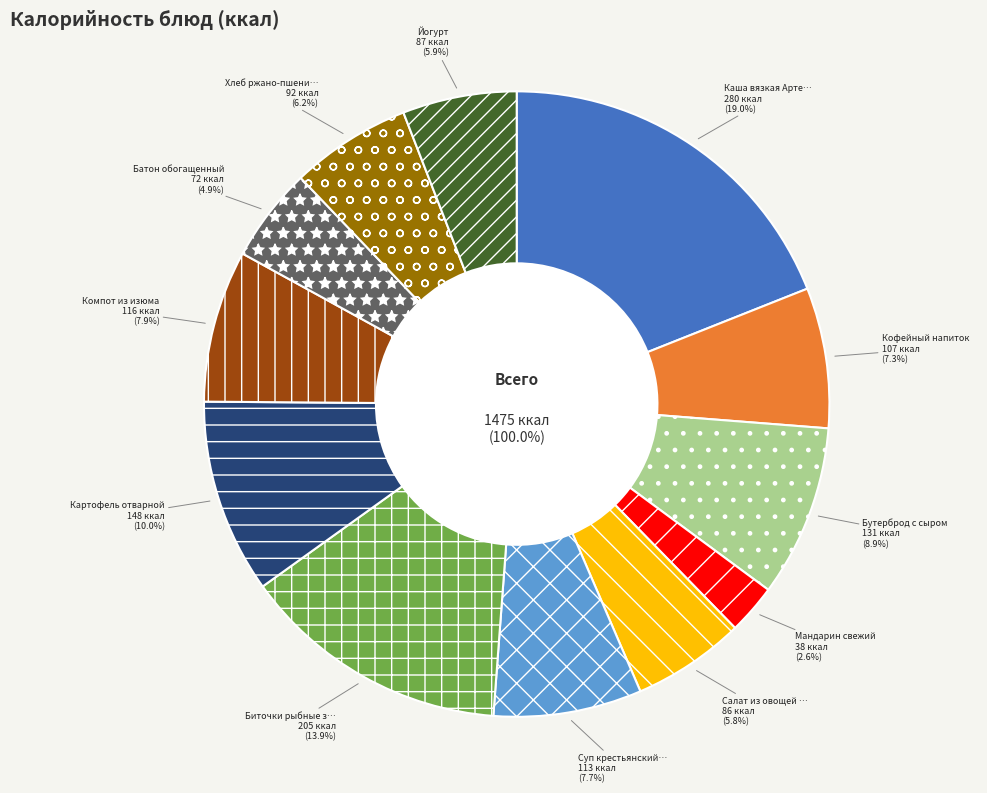

Rank the categories by value from highest to lowest.

Каша вязкая Артековская, Биточки рыбные запеченые, Картофель отварной, Бутерброд с сыром, Компот из изюма, Суп крестьянский с крупой и говядиной, Кофейный напиток, Хлеб ржано-пшеничный, Йогурт, Салат из овощей с морской капустой, Батон обогащенный, Мандарин свежий